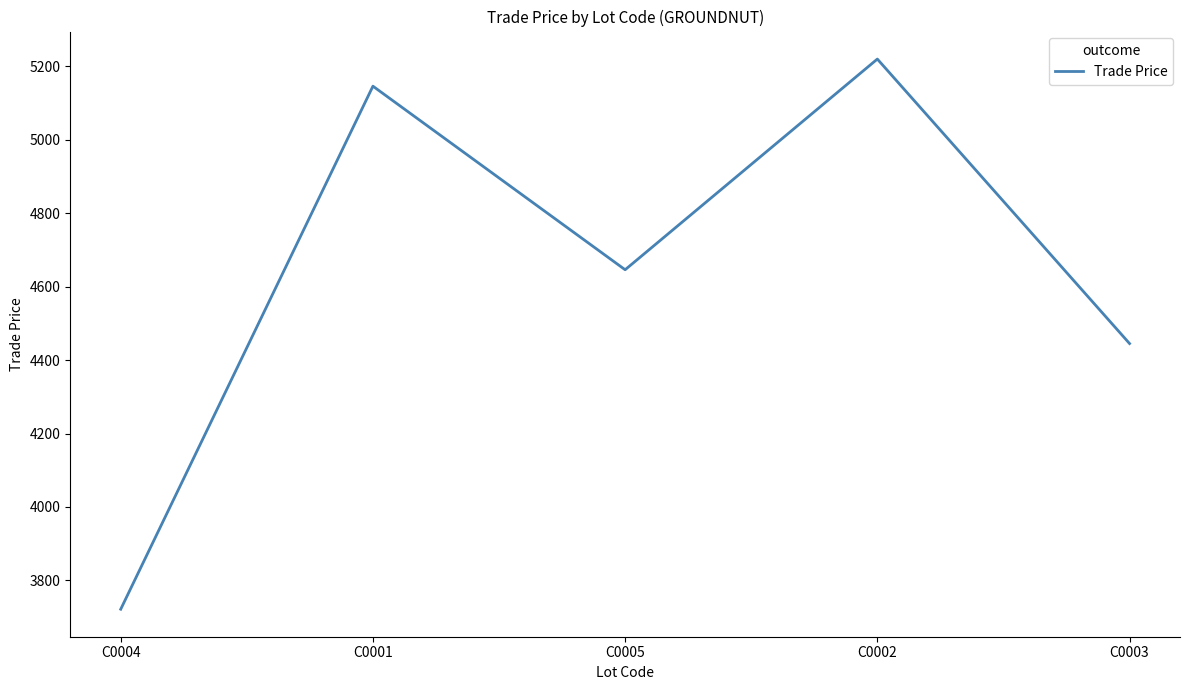

The chart shows a value of 5145.9 at C0001. True or false?

True